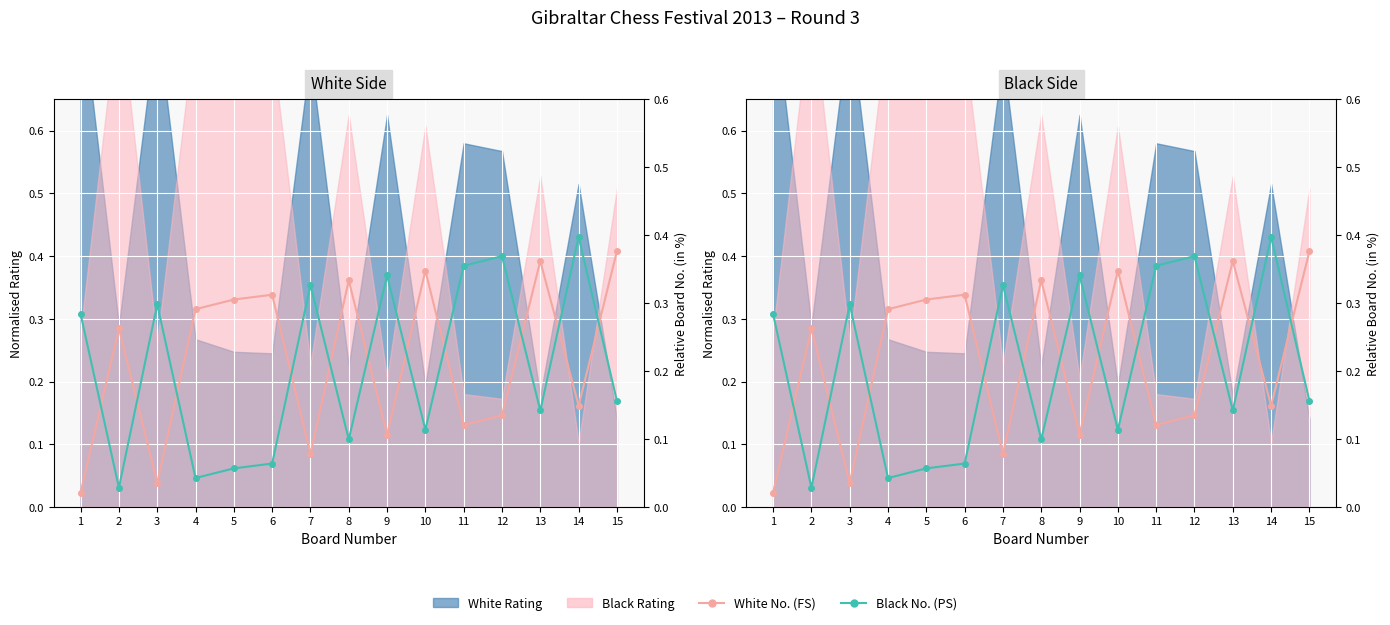

What is the maximum value shown in the chart?

0.4